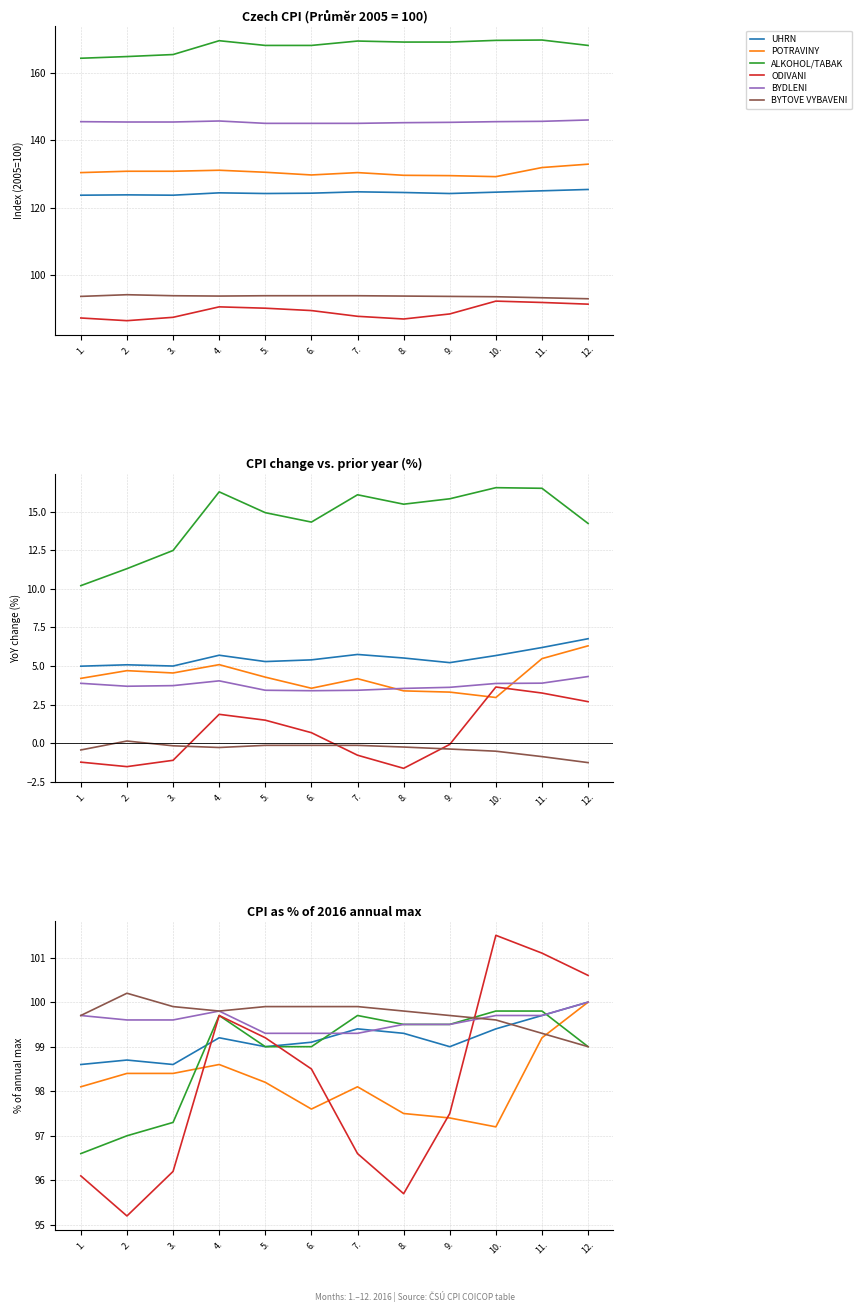

What is the difference between the maximum and minimum values in the UHRN series?

1.4